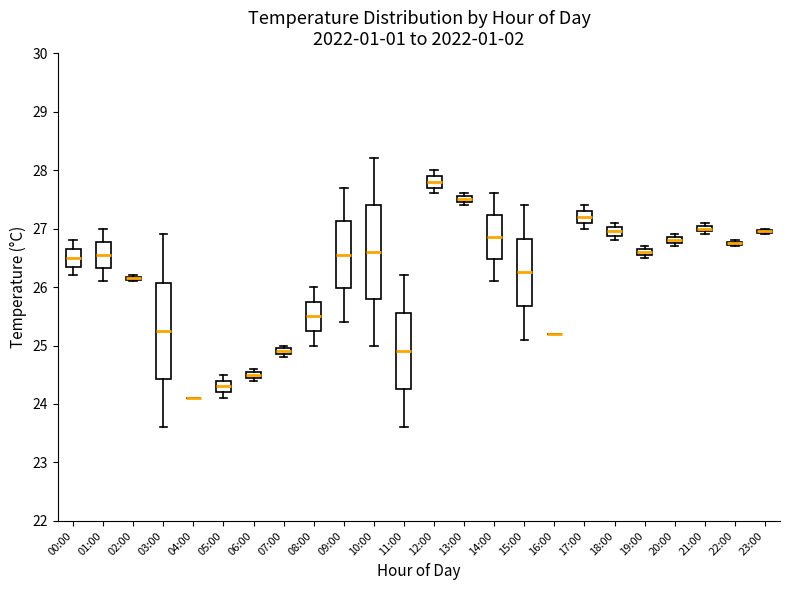

Where is the upper edge of the box for 02:00 on the y-axis? The values are not printed on the chart, so give them approximately, as read against the axis.

26.2